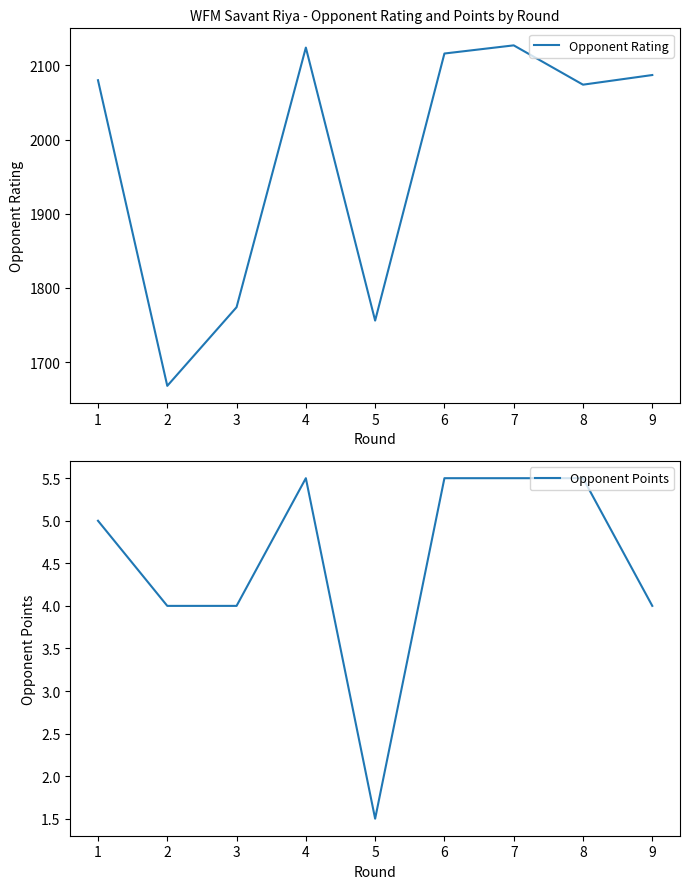

True or false: Opponent Rating and Opponent Points intersect in this chart.

False